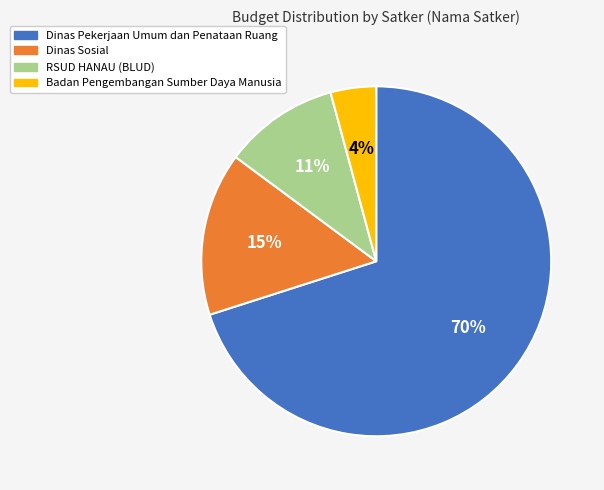

How many slices are in this pie chart?

4